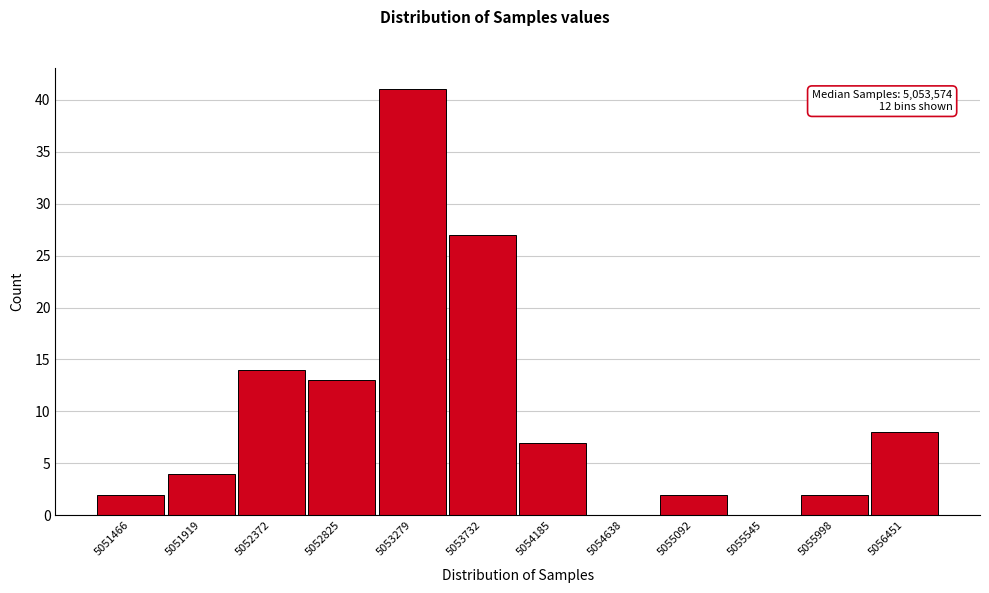

Reading left to right, what are all the values shown in this chart?

5051466=2	5051919=4	5052372=14	5052825=13	5053279=41	5053732=27	5054185=7	5054638=0	5055092=2	5055545=0	5055998=2	5056451=8